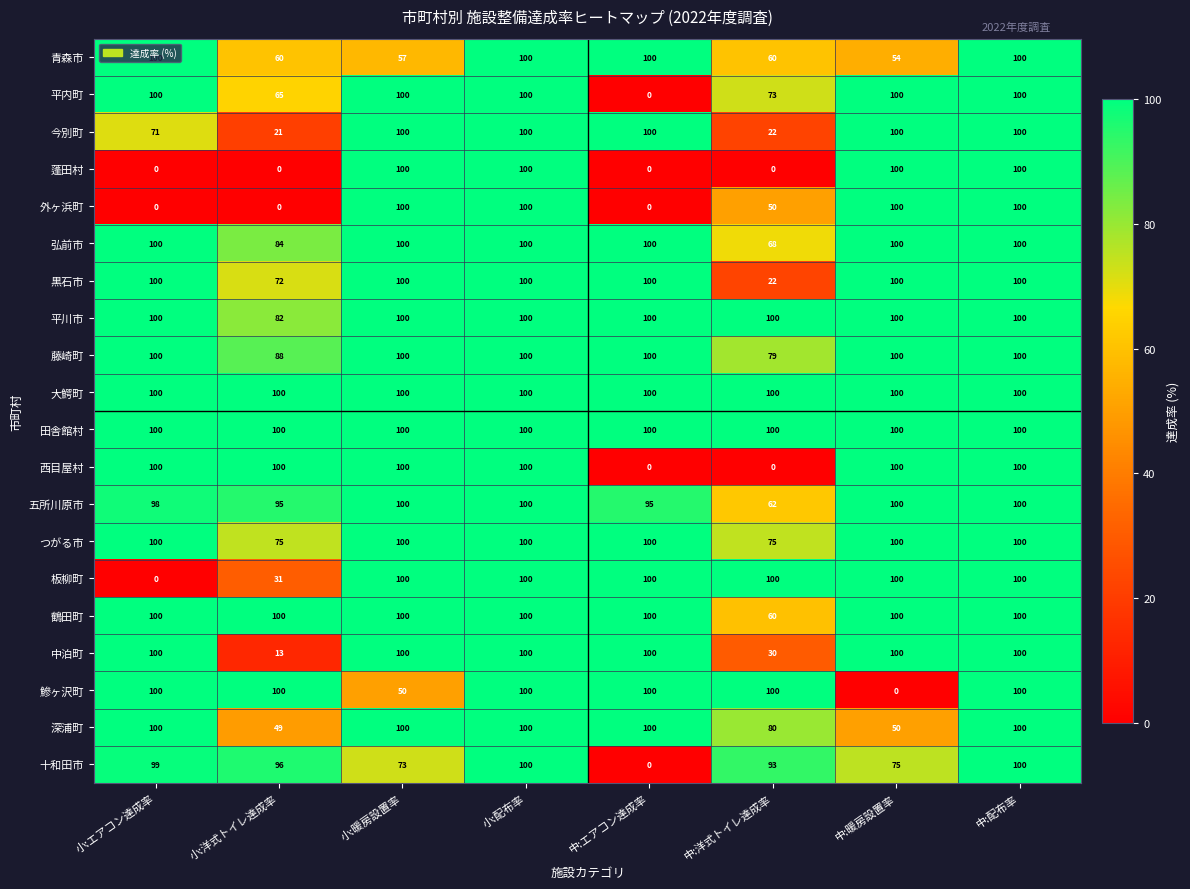

What is the difference between the highest and lowest values at 小:洋式トイレ達成率?

100